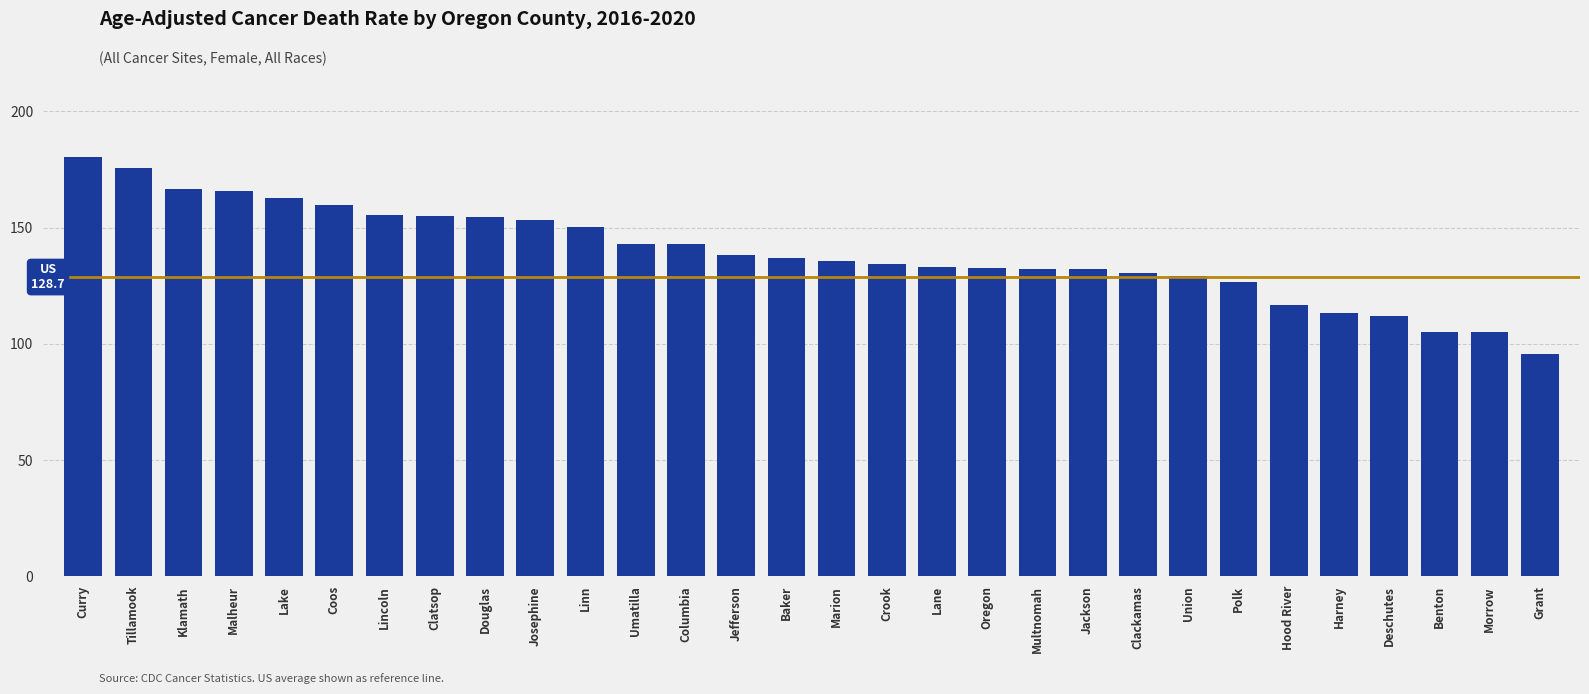

What is the value of the 4th bar from the left?

165.9